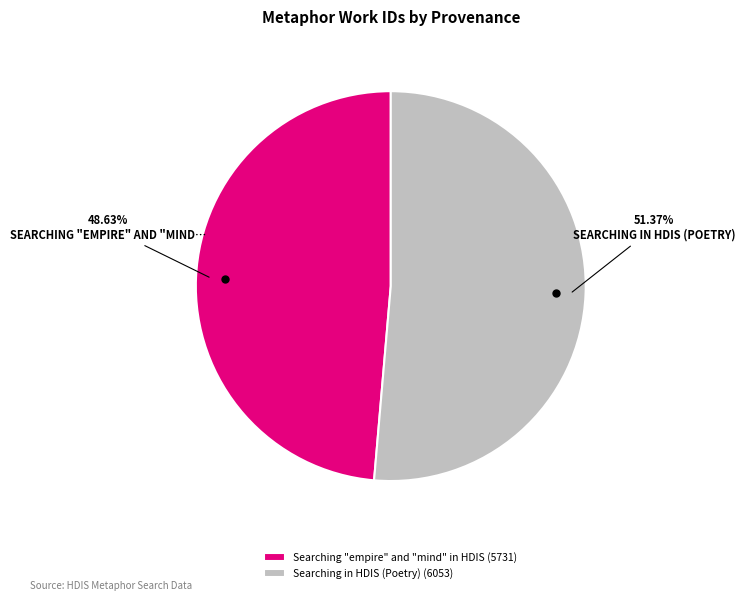

What percentage is the Searching "empire" and "mind" in HDIS slice, to the nearest percent?

49%